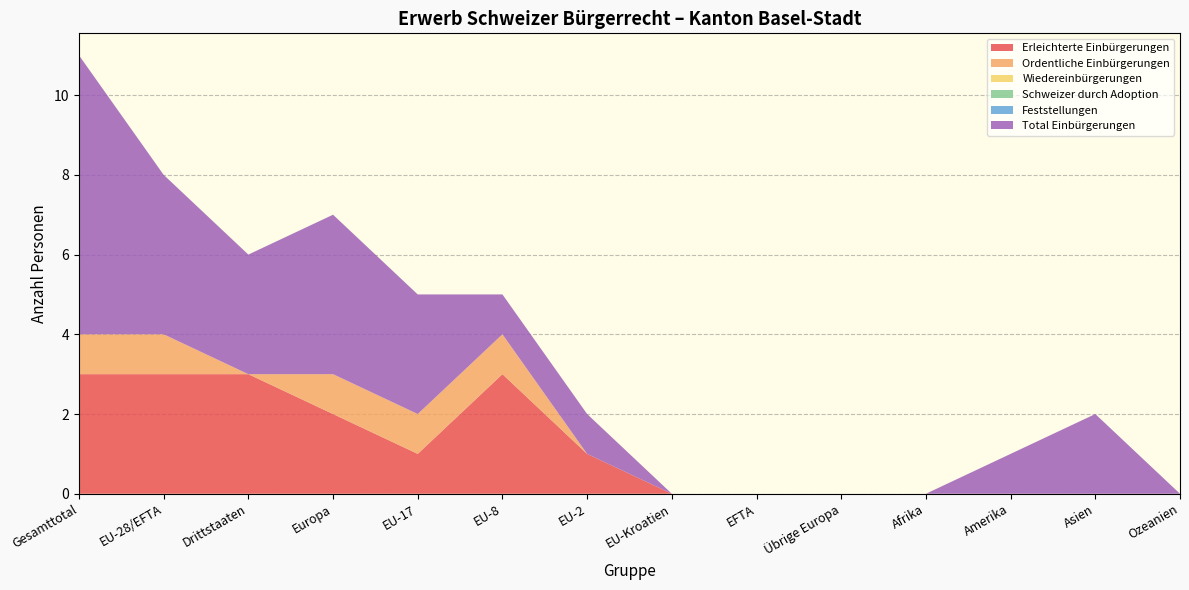

Reading left to right, list all the values displayed in this chart.

Erleichterte Einbürgerungen: 3	3	3	2	1	3	1	0	0	0	0	0	0	0
Ordentliche Einbürgerungen: 1	1	0	1	1	1	0	0	0	0	0	0	0	0
Wiedereinbürgerungen: 0	0	0	0	0	0	0	0	0	0	0	0	0	0
Schweizer durch Adoption: 0	0	0	0	0	0	0	0	0	0	0	0	0	0
Feststellungen: 0	0	0	0	0	0	0	0	0	0	0	0	0	0
Total Einbürgerungen: 7	4	3	4	3	1	1	0	0	0	0	1	2	0